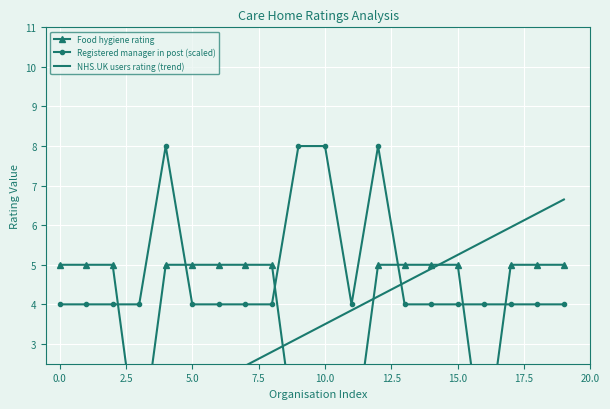

What is the maximum value for Registered manager in post (scaled)?

8